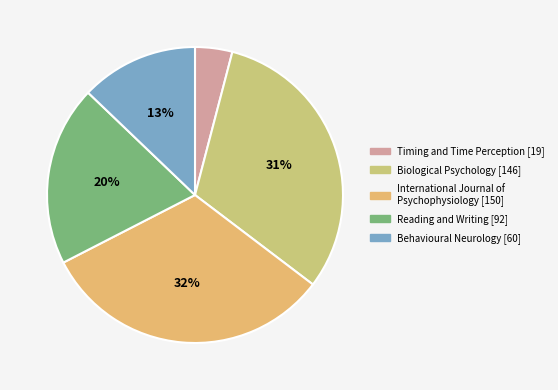

The Biological Psychology slice represents 43% of the pie. True or false?

False